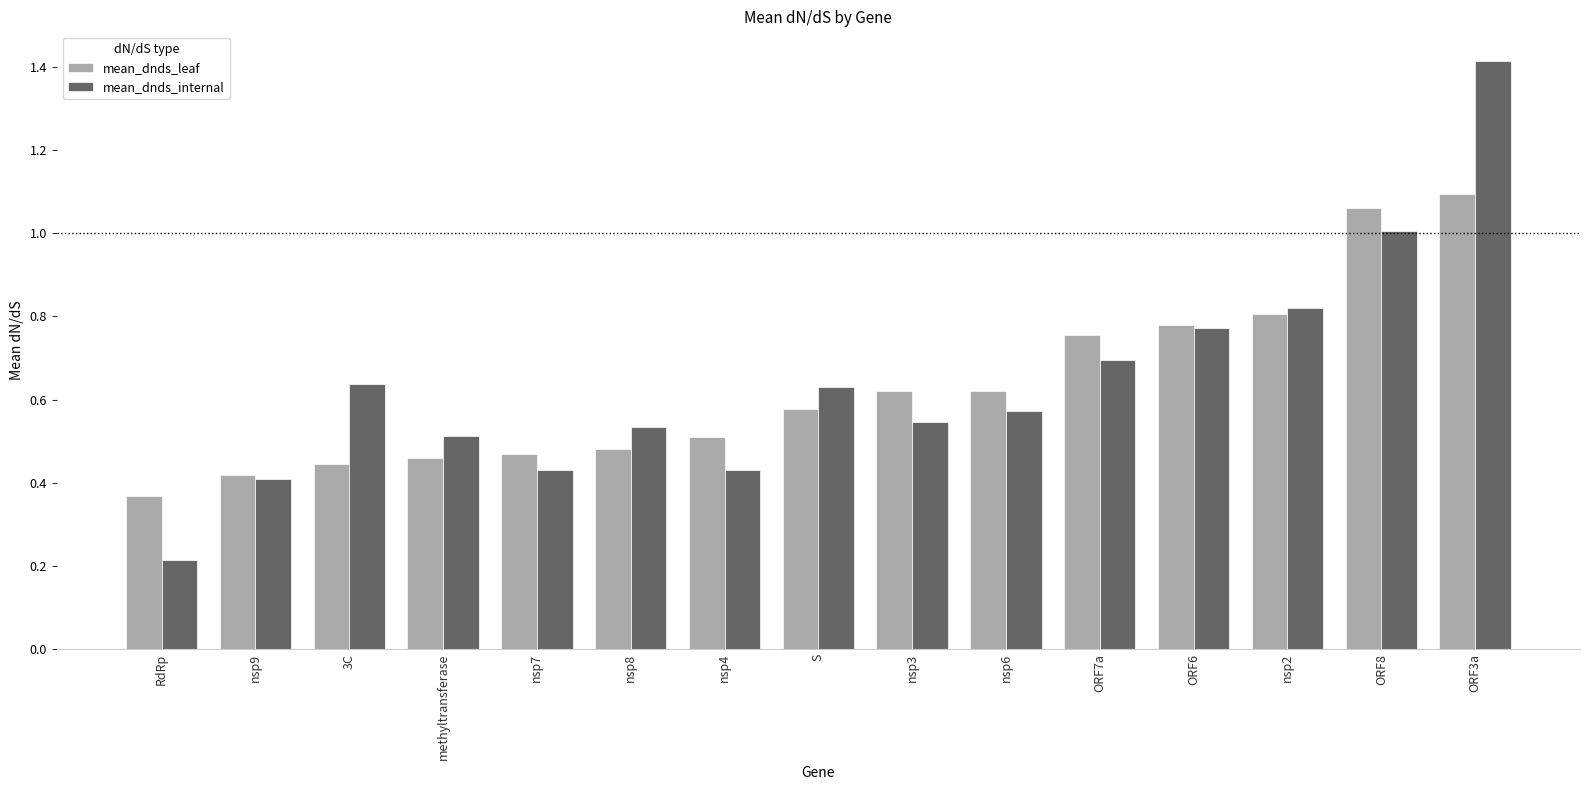

Which category has the highest value across all series?

ORF3a